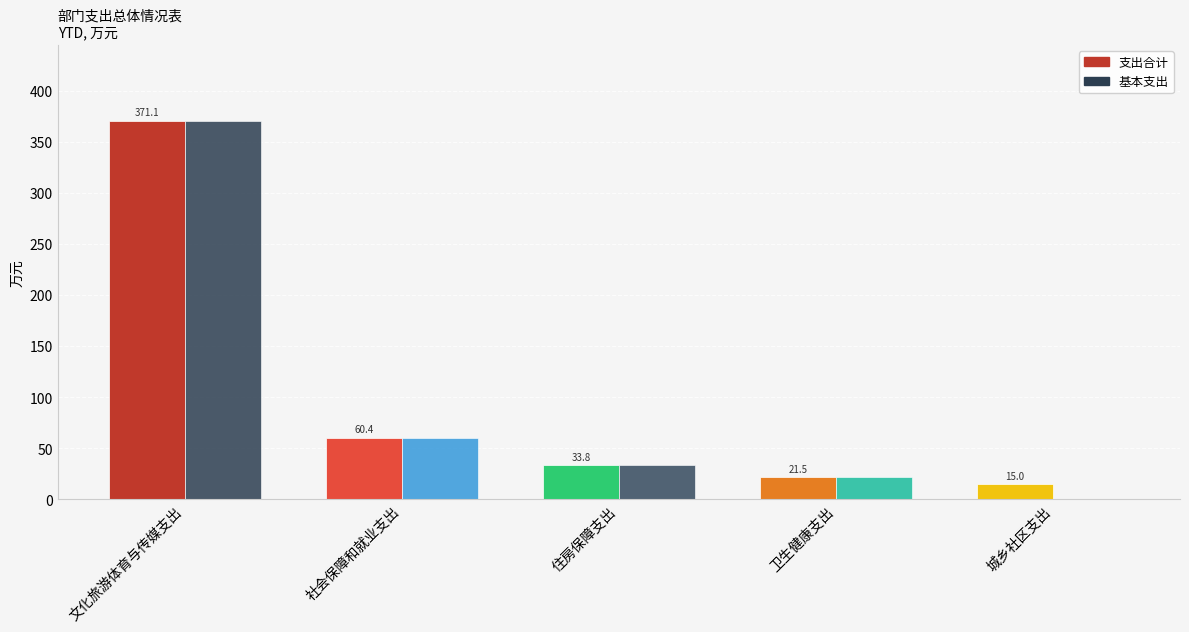

Reading left to right, what are all the values shown in this chart?

支出合计: 文化旅游体育与传媒支出=371.1	社会保障和就业支出=60.4	住房保障支出=33.8	卫生健康支出=21.5	城乡社区支出=15.0
基本支出: 文化旅游体育与传媒支出=371.1	社会保障和就业支出=60.4	住房保障支出=33.8	卫生健康支出=21.5	城乡社区支出=0.0